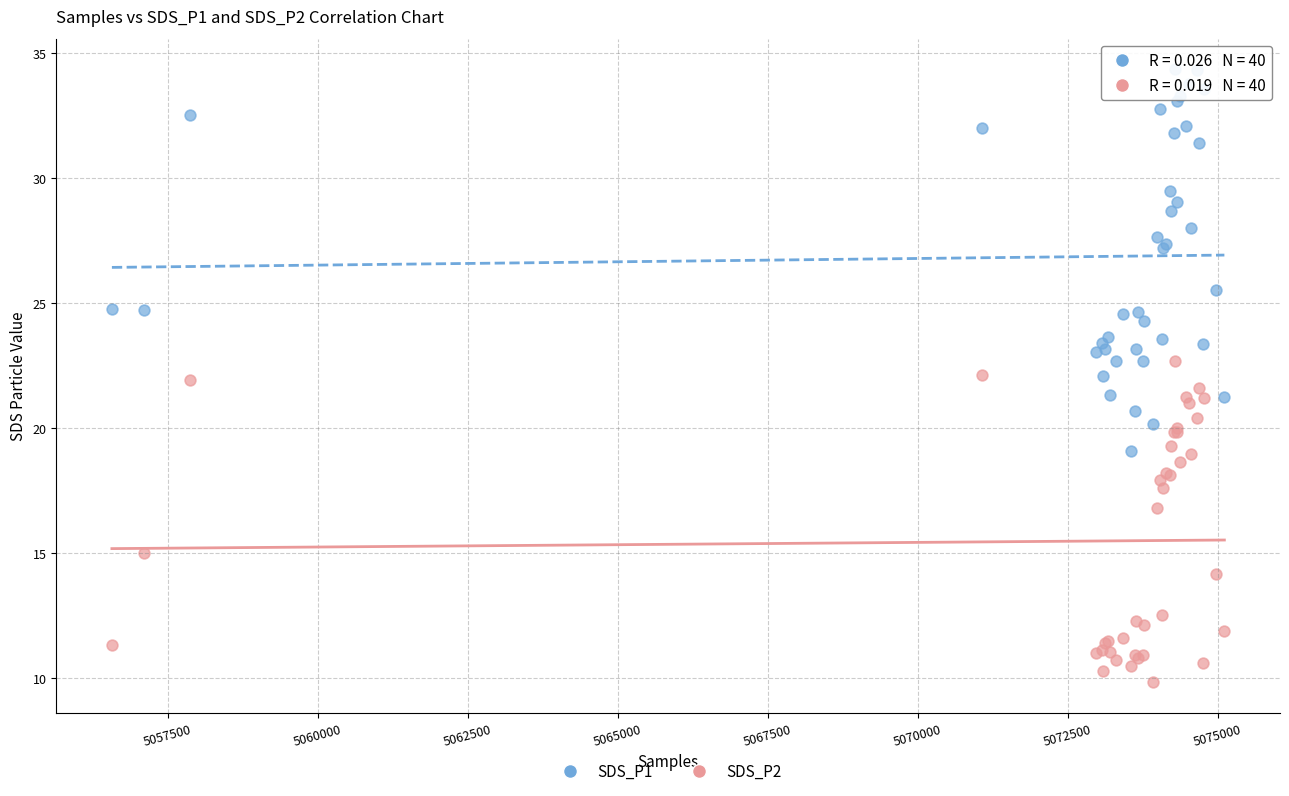

Which series contains the highest Y value?

SDS_P1